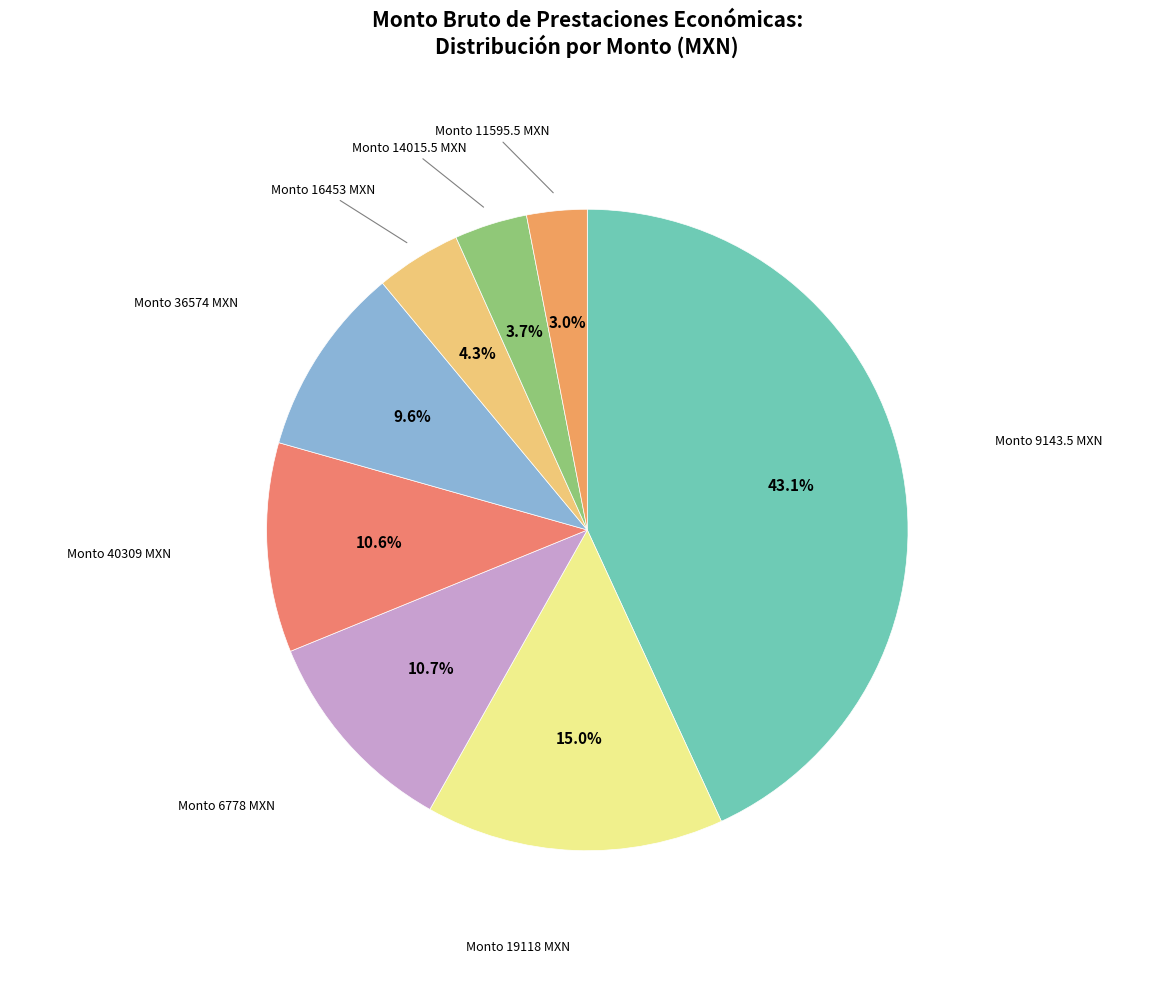

Count the number of slices in the pie.

8